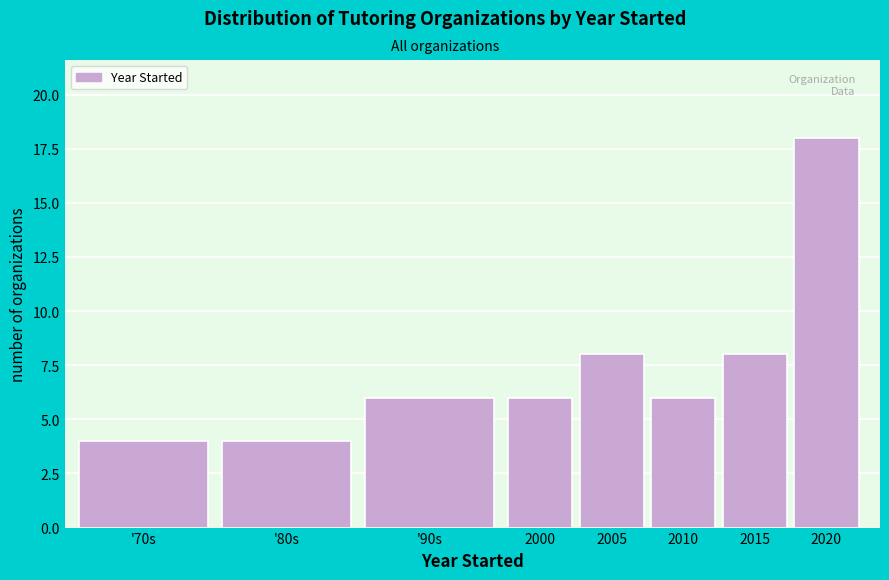

Reading left to right, extract all data points from this chart.

'70s=4	'80s=4	'90s=6	2000=6	2005=8	2010=6	2015=8	2020=18